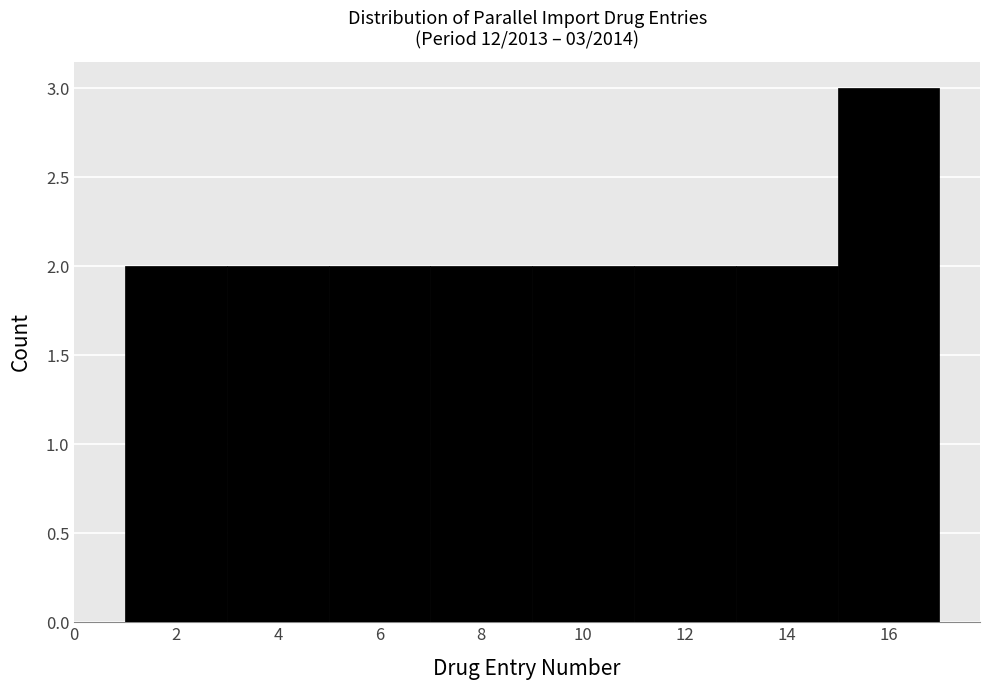

Which range on the x-axis has the tallest bar?

15 to 17